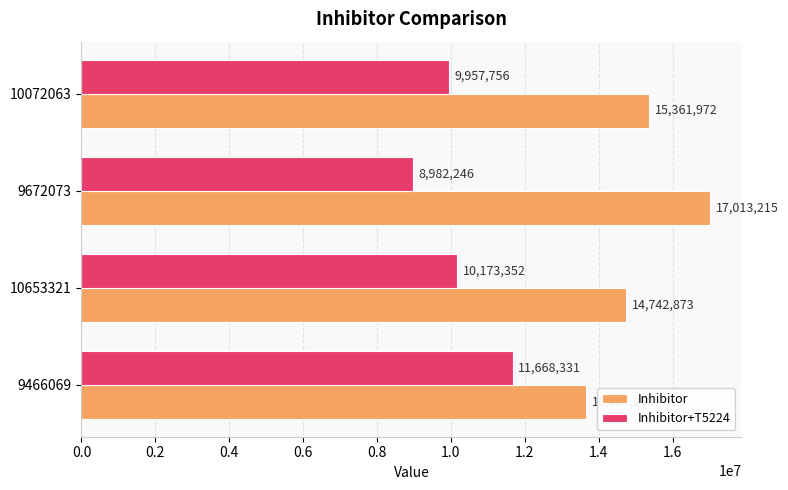

At which label is Inhibitor+T5224 closest to 10325288?

10653321